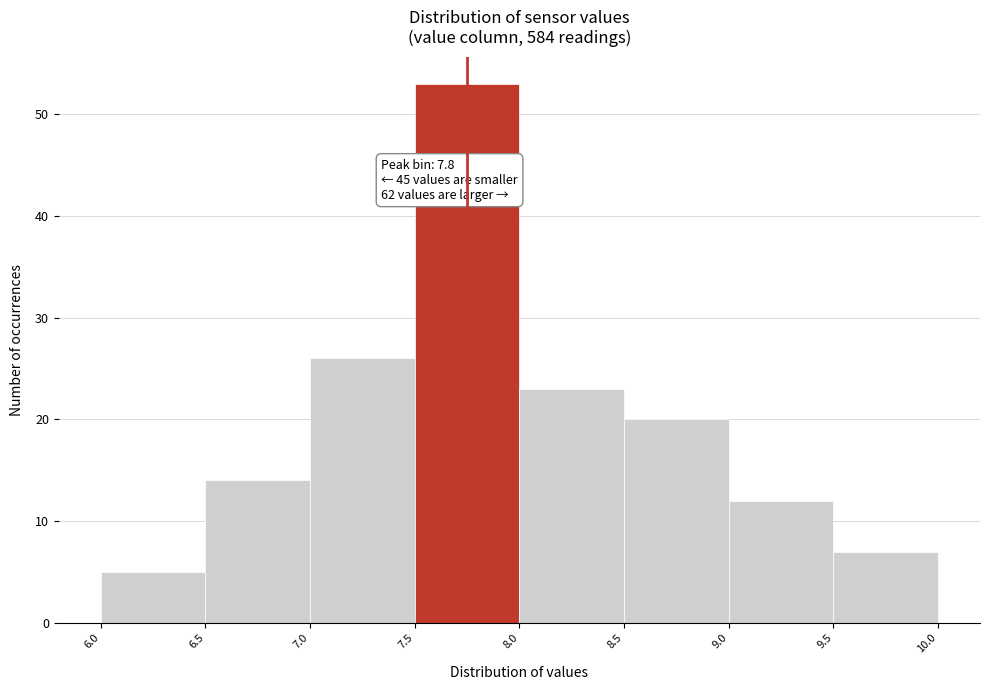

Over which range of the x-axis is the bar tallest?

7.5 to 8.0